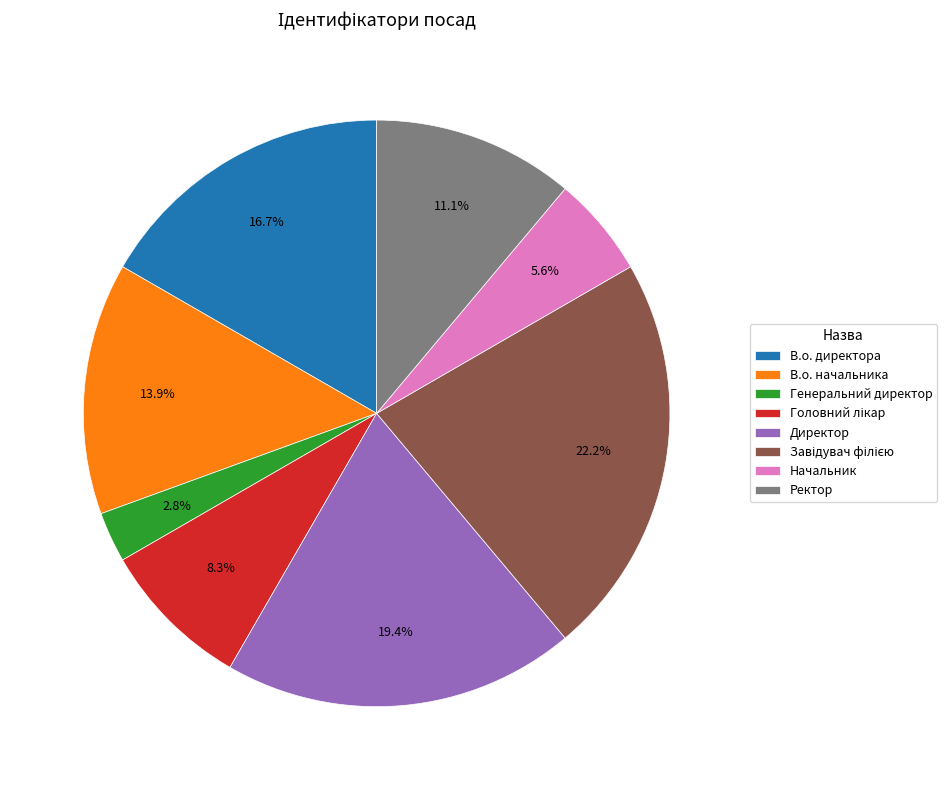

The Ректор slice represents 19% of the pie. True or false?

False